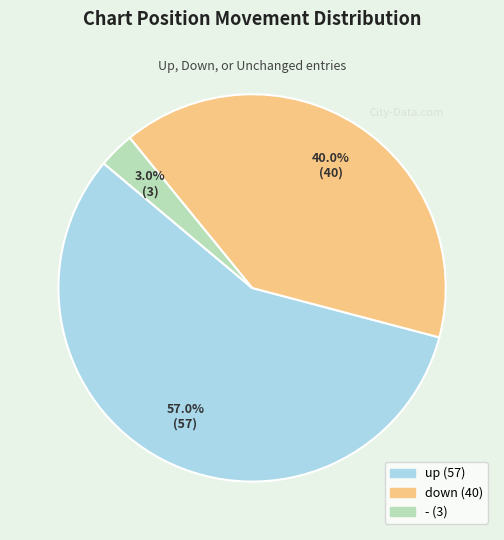

What is the ratio of the value at down to the value at up?

0.7